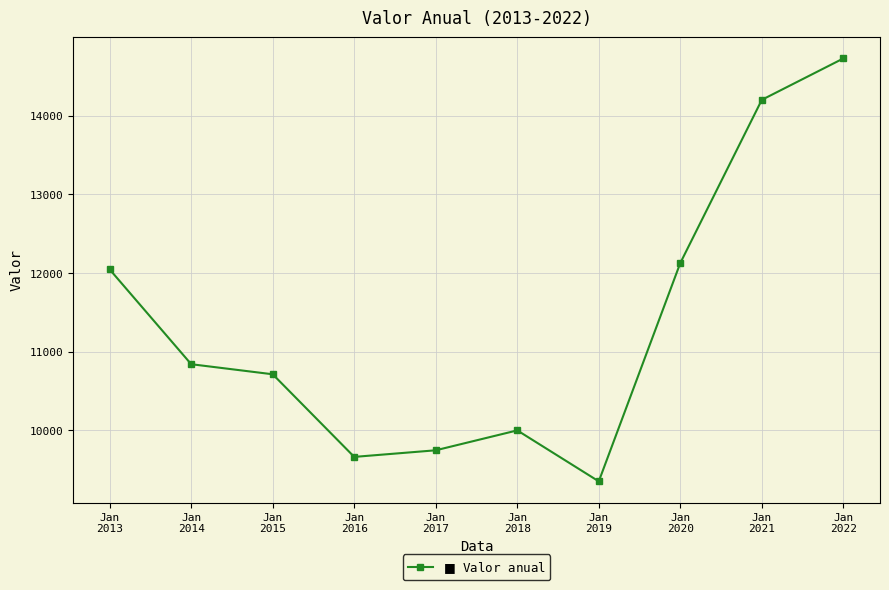

List the labels in order of value, smallest first.

Jan
2019, Jan
2016, Jan
2017, Jan
2018, Jan
2015, Jan
2014, Jan
2013, Jan
2020, Jan
2021, Jan
2022